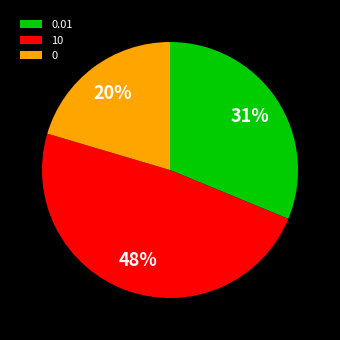

To the nearest percent, what percentage of the pie is 10?

48%